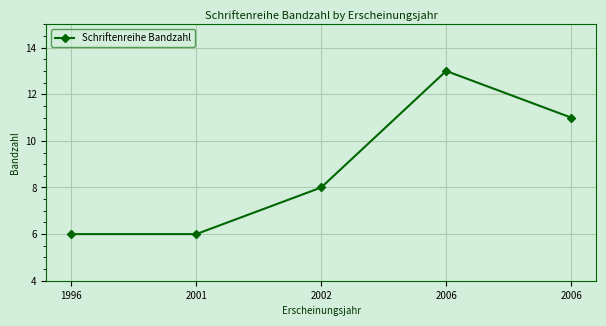

How many distinct data groups are displayed?

1